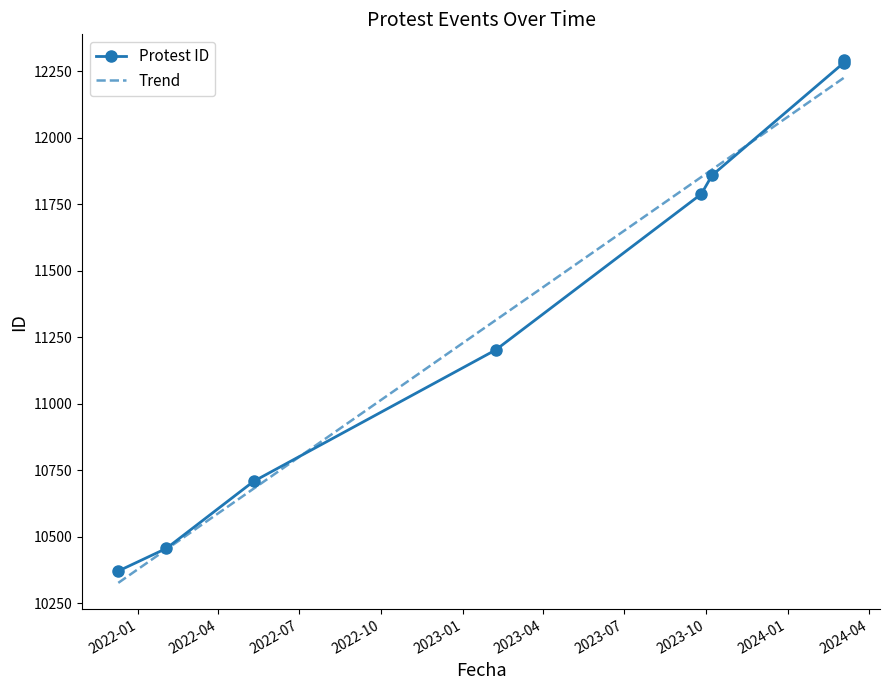

What is the sum of all values?

90954